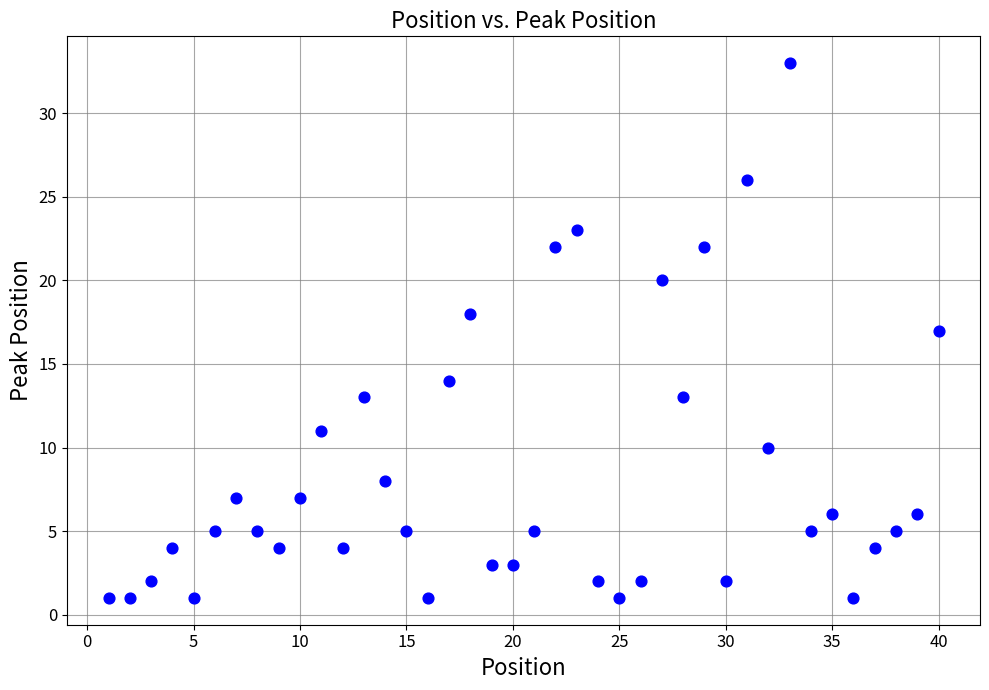

What is the range of Y values (max minus min)?

32